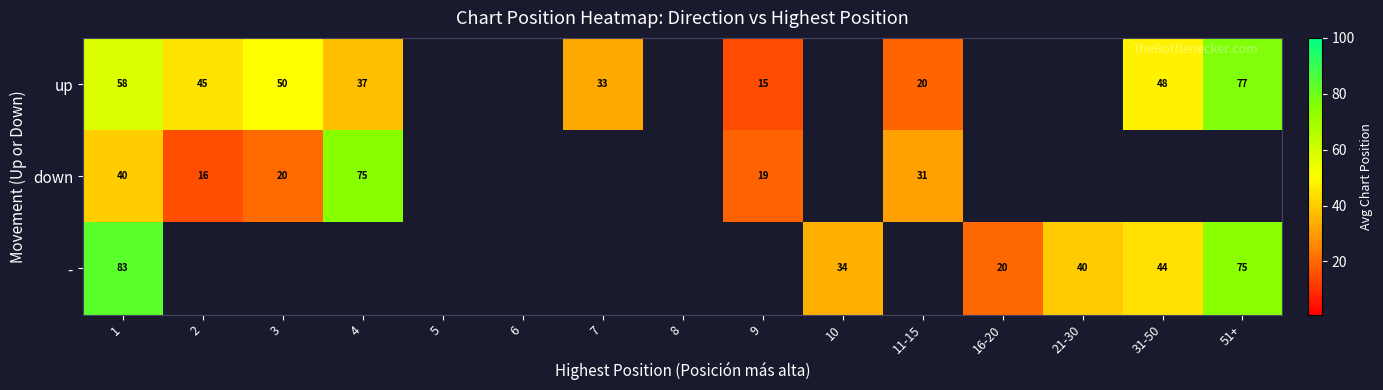

List the series in order of their peak value, lowest first.

down, up, -